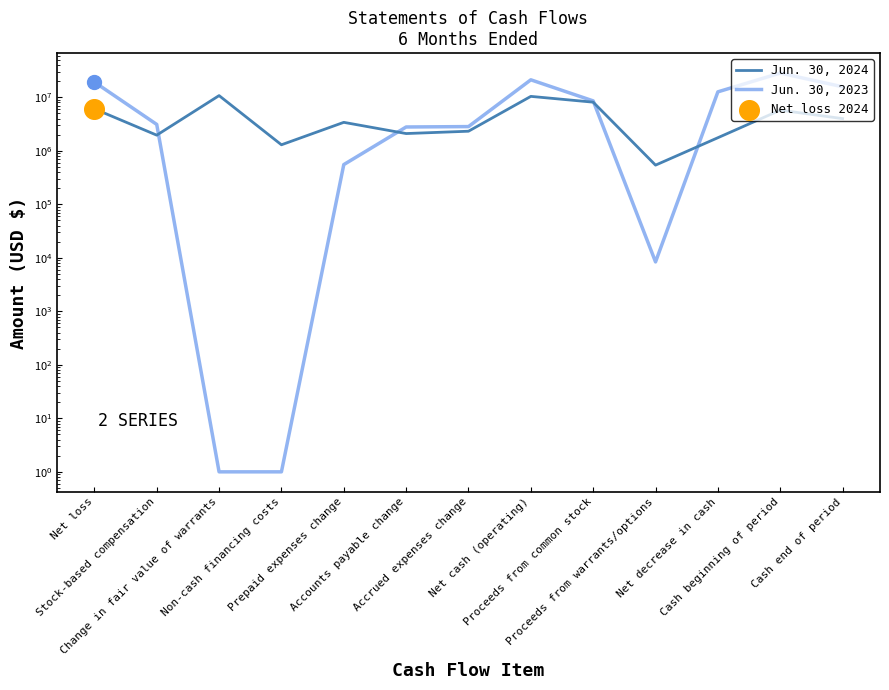

Which series has the largest Y range (max minus min)?

Jun. 30, 2023